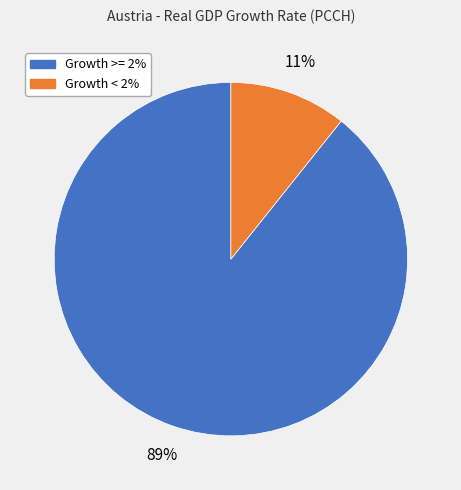

To the nearest percent, what is the average slice percentage?

50%